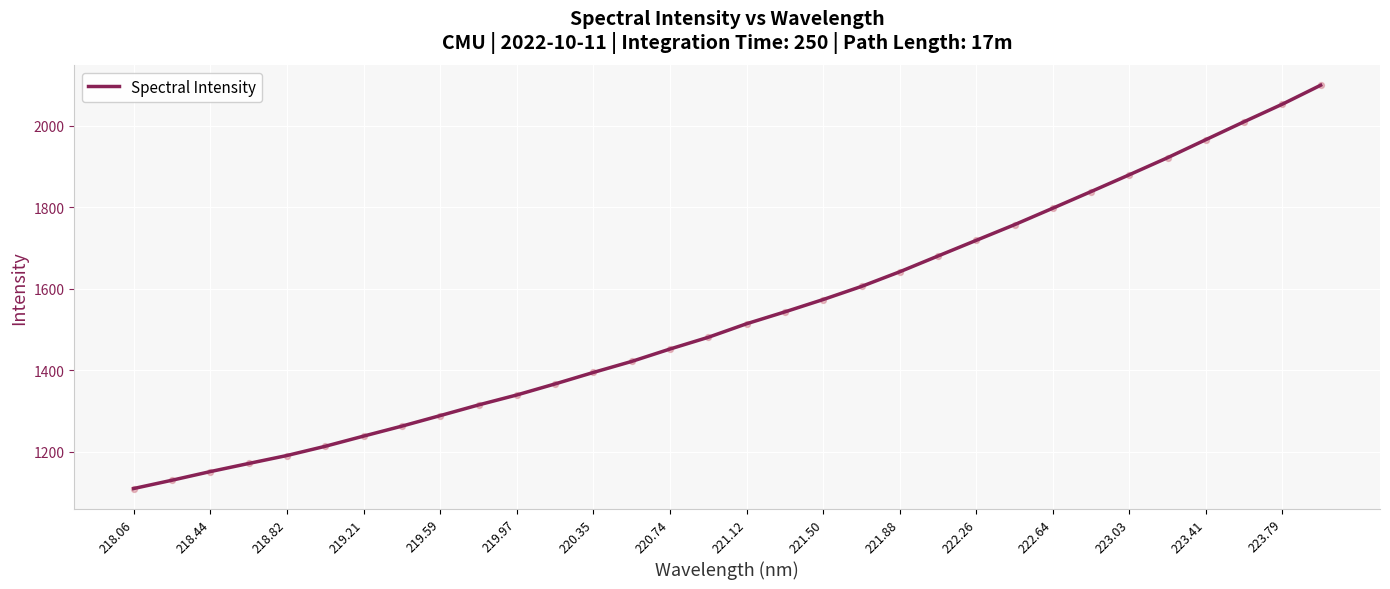

What is the minimum value shown in the chart?

1109.1